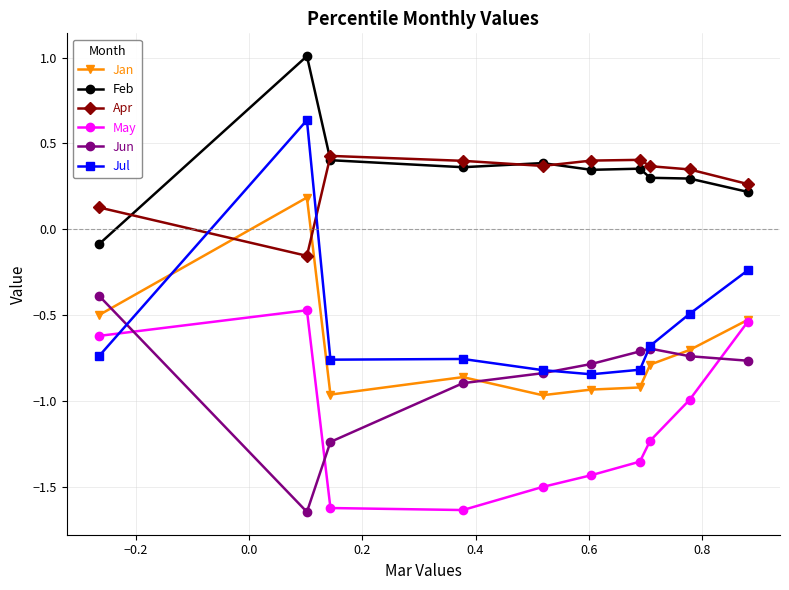

How many intersections are there between May and Jul?

1